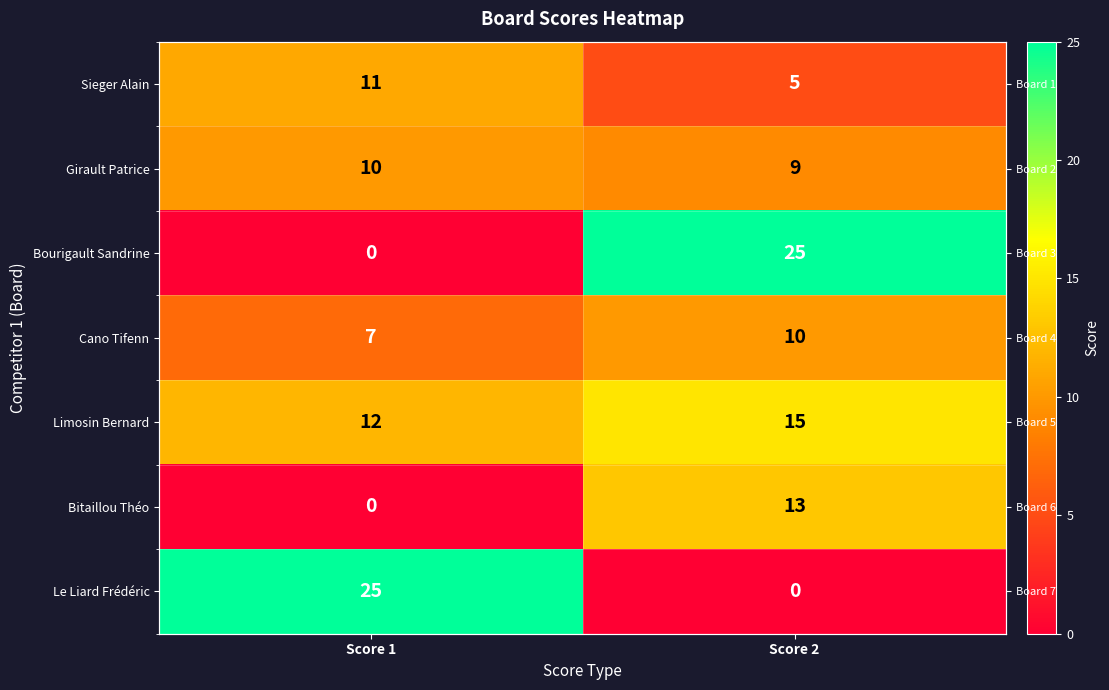

At which category does the chart reach its minimum across all series?

Score 1